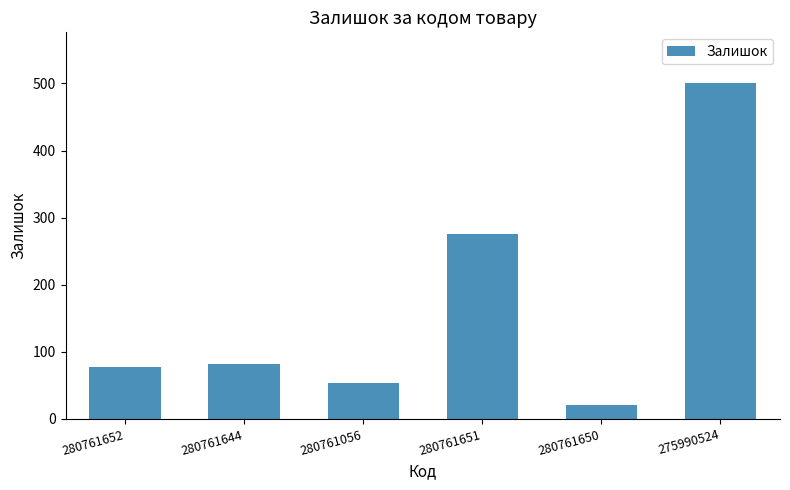

Reading left to right, what are all the values shown in this chart?

280761652=77	280761644=82	280761056=53	280761651=276	280761650=21	275990524=501